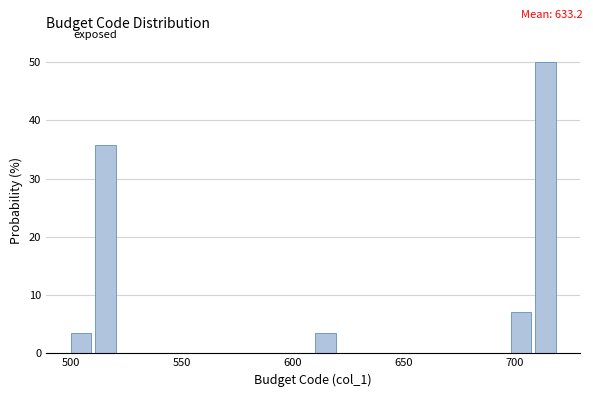

Around what value on the x-axis is the tallest bar? Give the approximate position of its centre, as read against the axis.

715